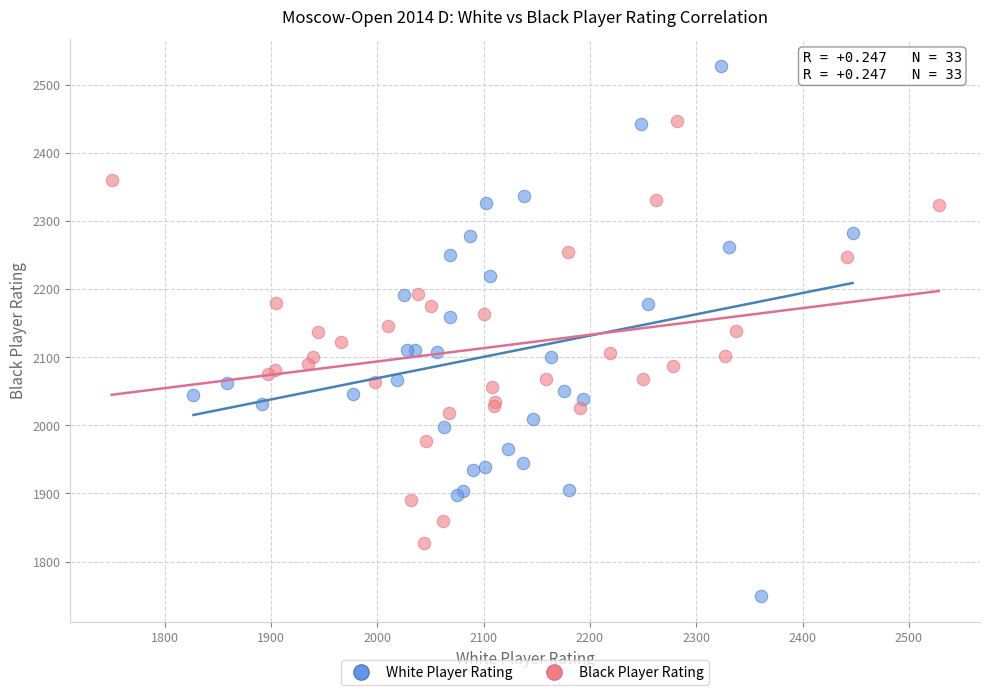

Which series reaches the minimum Y coordinate?

White Player Rating